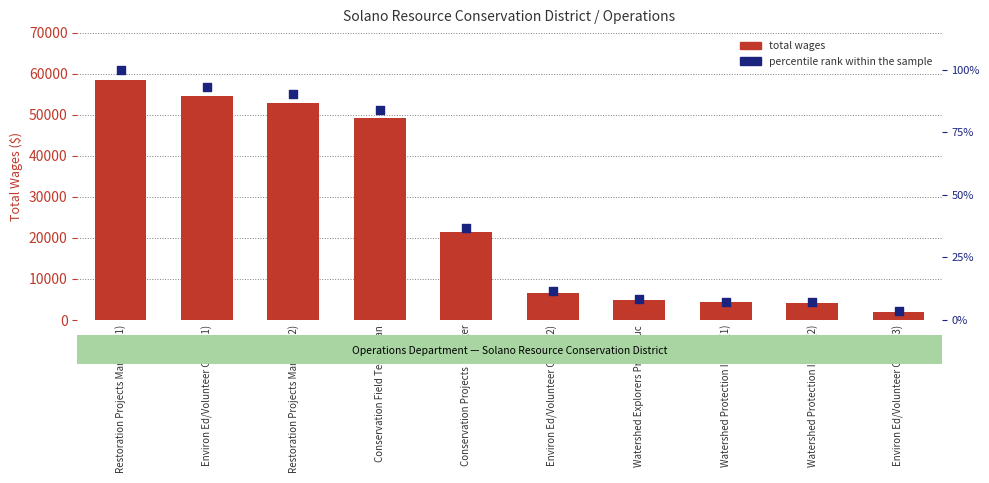

Is the value of total wages at Watershed Protection Intern (1) greater than the value of percentile rank within the sample at Watershed Explorers Prog Educ?

Yes